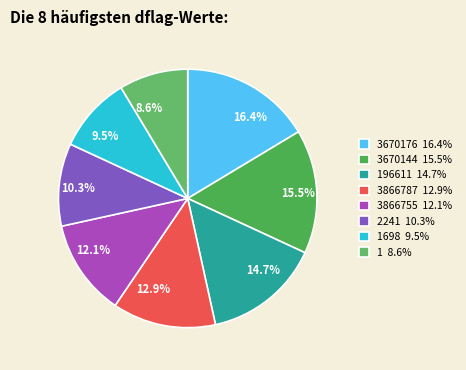

Between 10.3% and 9.5%, which is larger?

10.3%